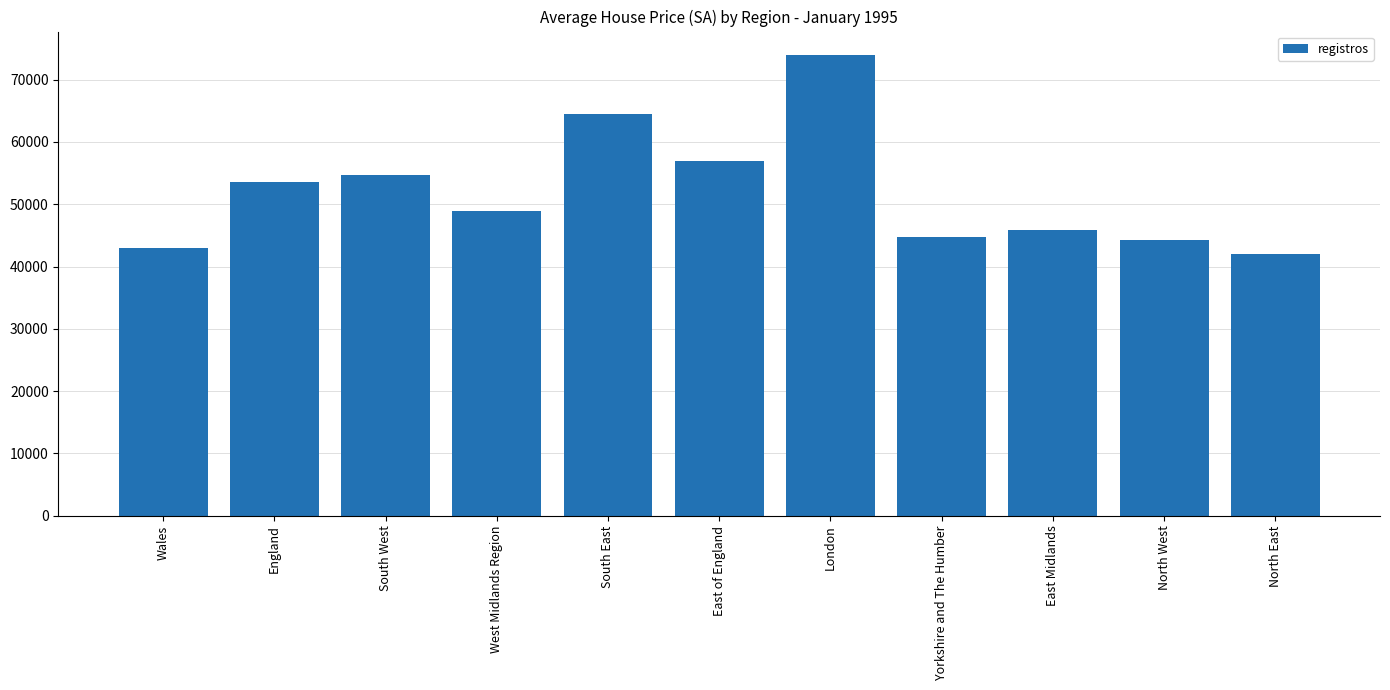

How many categories are shown in the chart?

11